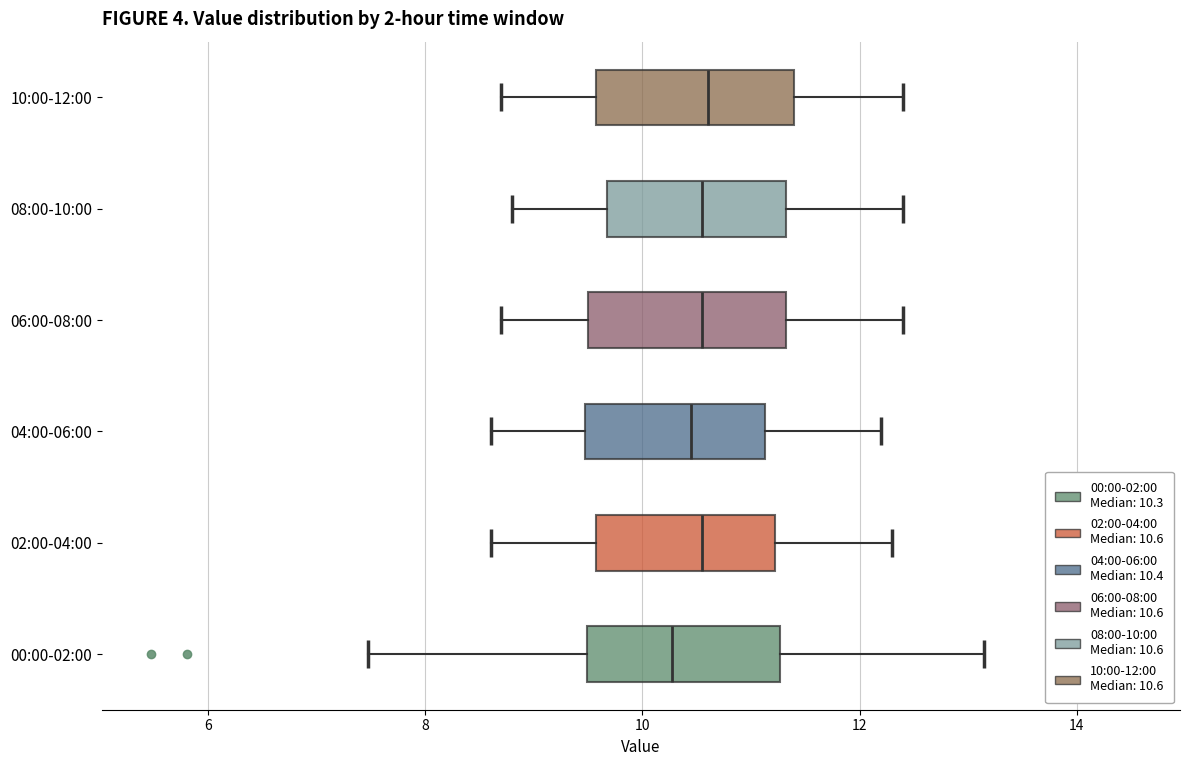

Reading bottom to top, read every box against the x-axis: the position of its median line, the range the box covers, and the ends of its whiskers. The values are not printed on the chart, so give them approximately, as read against the axis.

00:00-02:00: median 10.2, box 9.4 to 11.2, whiskers 7.4 to 13.2
02:00-04:00: median 10.6, box 9.6 to 11.2, whiskers 8.6 to 12.4
04:00-06:00: median 10.4, box 9.4 to 11.2, whiskers 8.6 to 12.2
06:00-08:00: median 10.6, box 9.6 to 11.4, whiskers 8.8 to 12.4
08:00-10:00: median 10.6, box 9.6 to 11.4, whiskers 8.8 to 12.4
10:00-12:00: median 10.6, box 9.6 to 11.4, whiskers 8.8 to 12.4